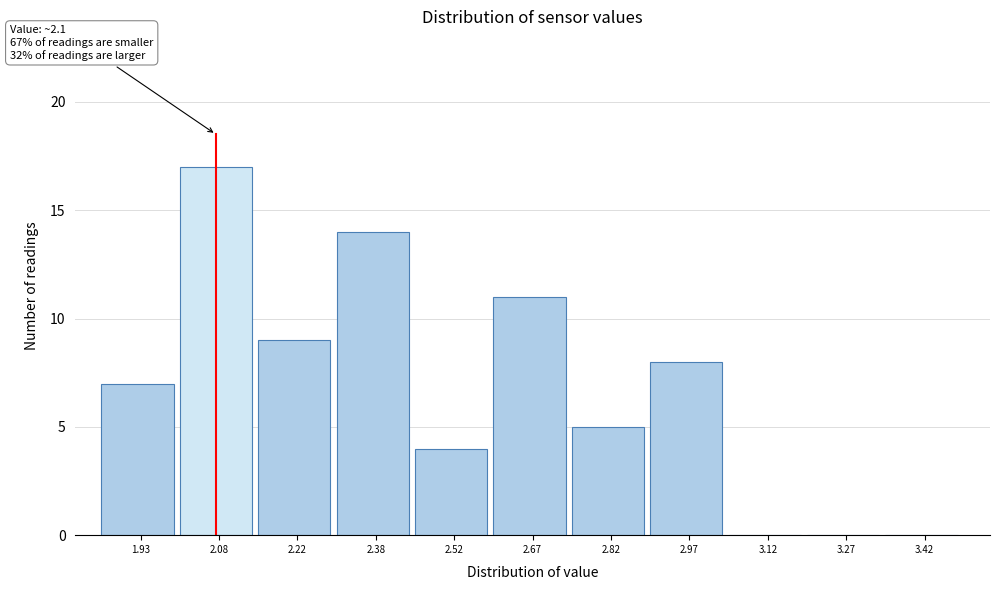

Over which range of the x-axis is the bar tallest?

2.00 to 2.15